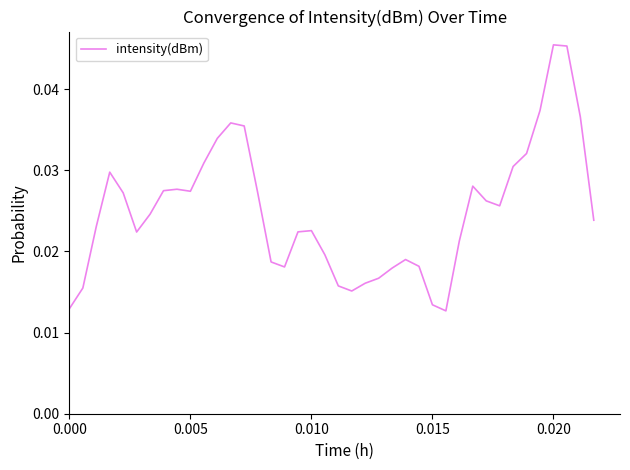

What is the sum of all values?

1.0